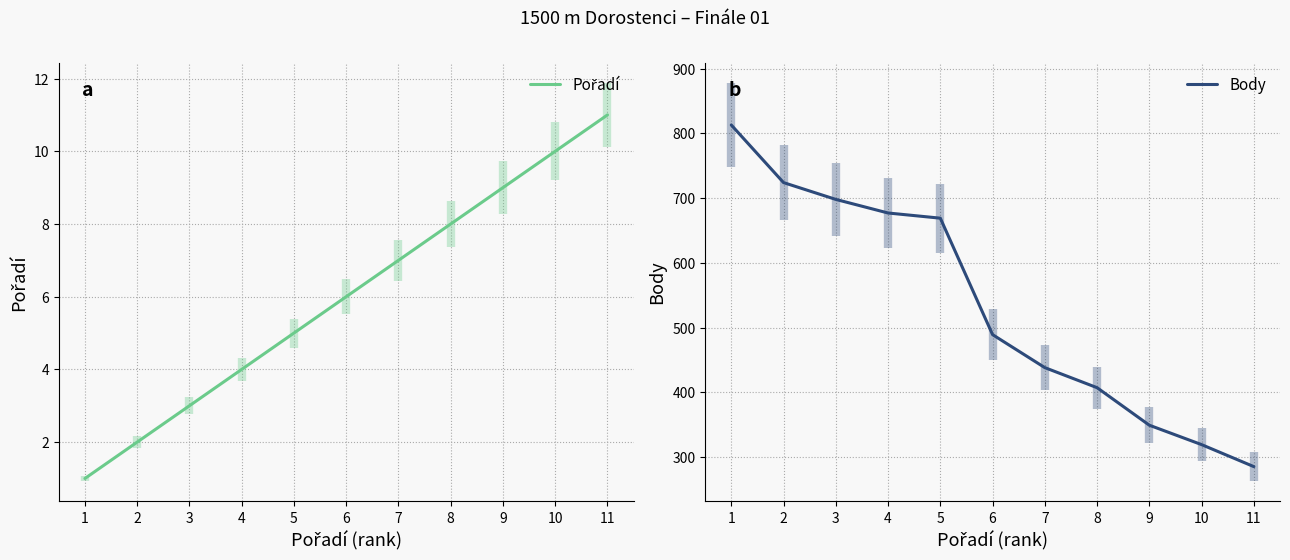

Which series changed the most between 2 and 8?

Body